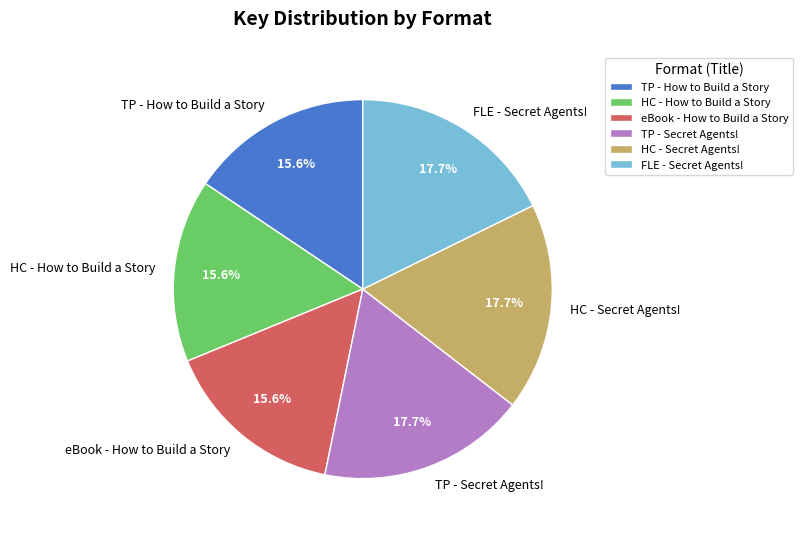

Does eBook - How to Build a Story account for over 50% of the chart?

No